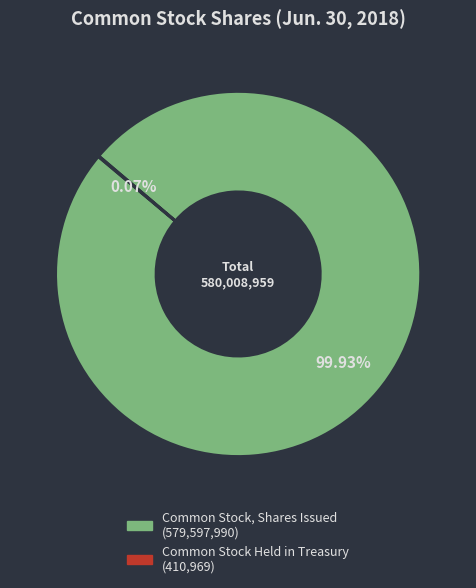

Which category has the biggest portion of the pie?

Common Stock, Shares Issued